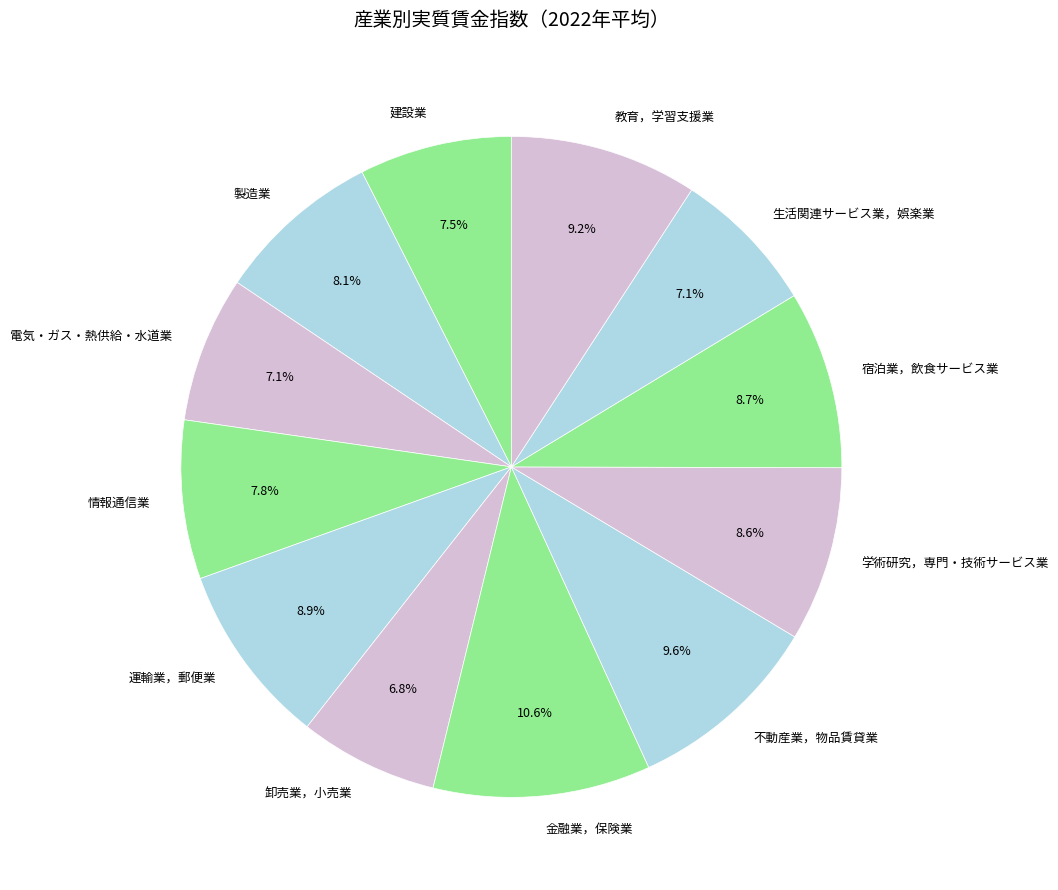

What is the largest slice in the pie chart?

金融業，保険業